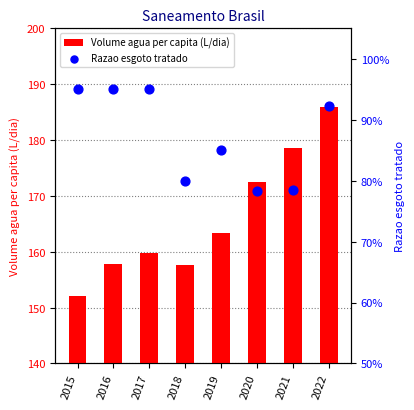

Is the value of Razao esgoto tratado at 2022 greater than the value of Volume agua per capita (L/dia) at 2019?

No